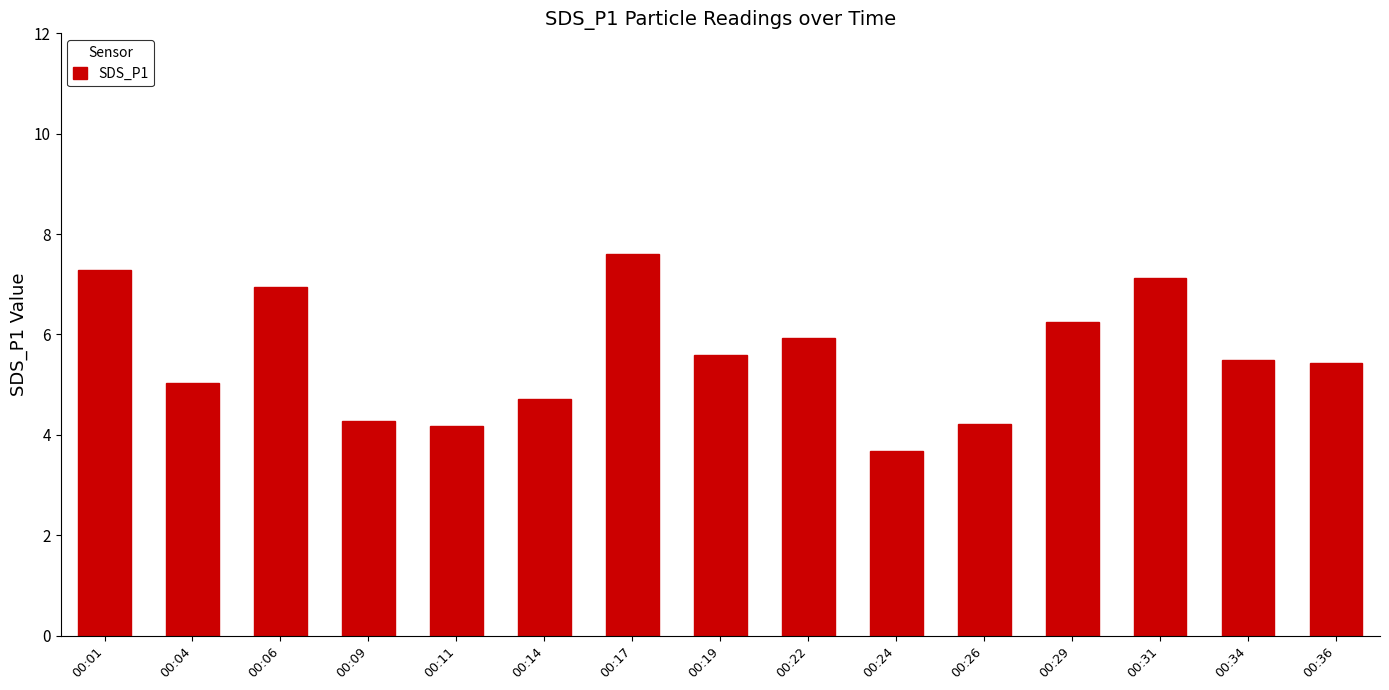

What is the value of the 9th bar from the left?

5.9